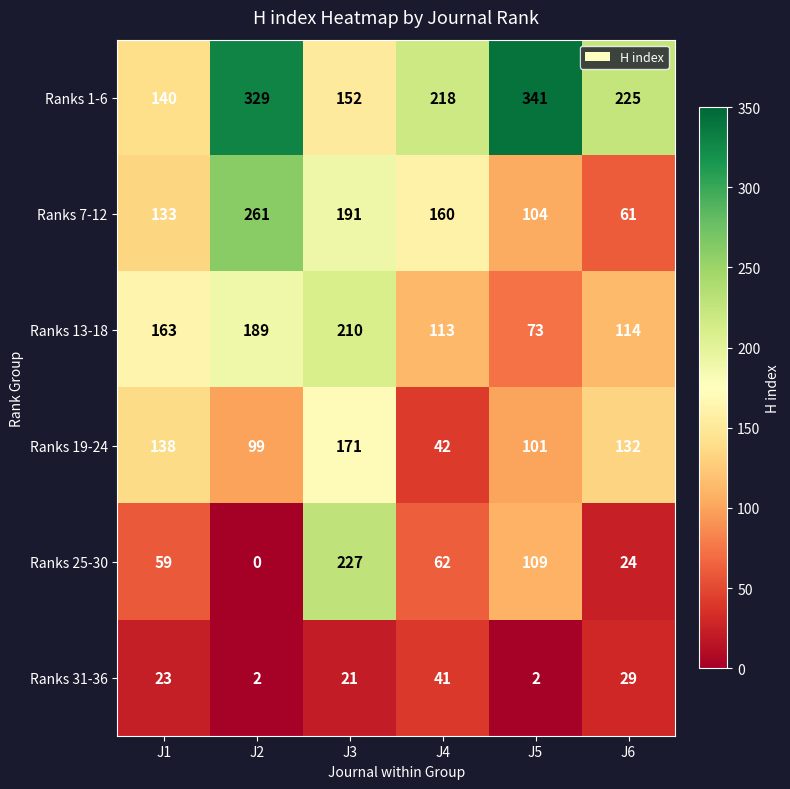

At which category is the sum across all series the highest?

J3